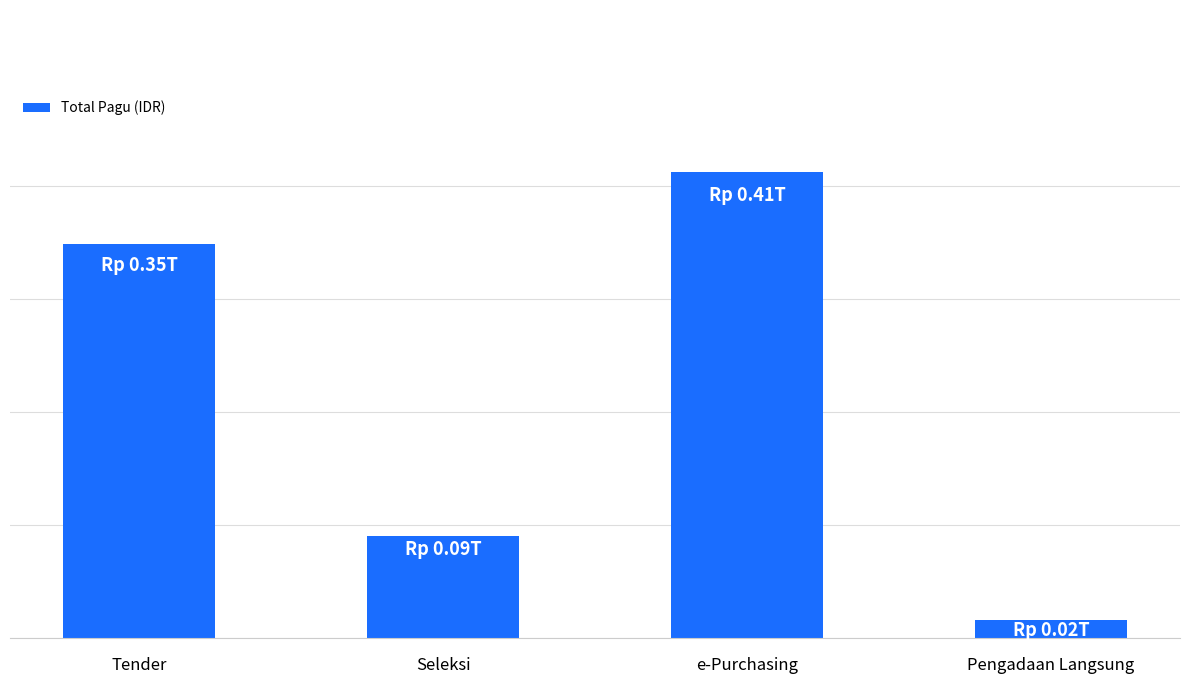

Does the chart contain any negative values?

No